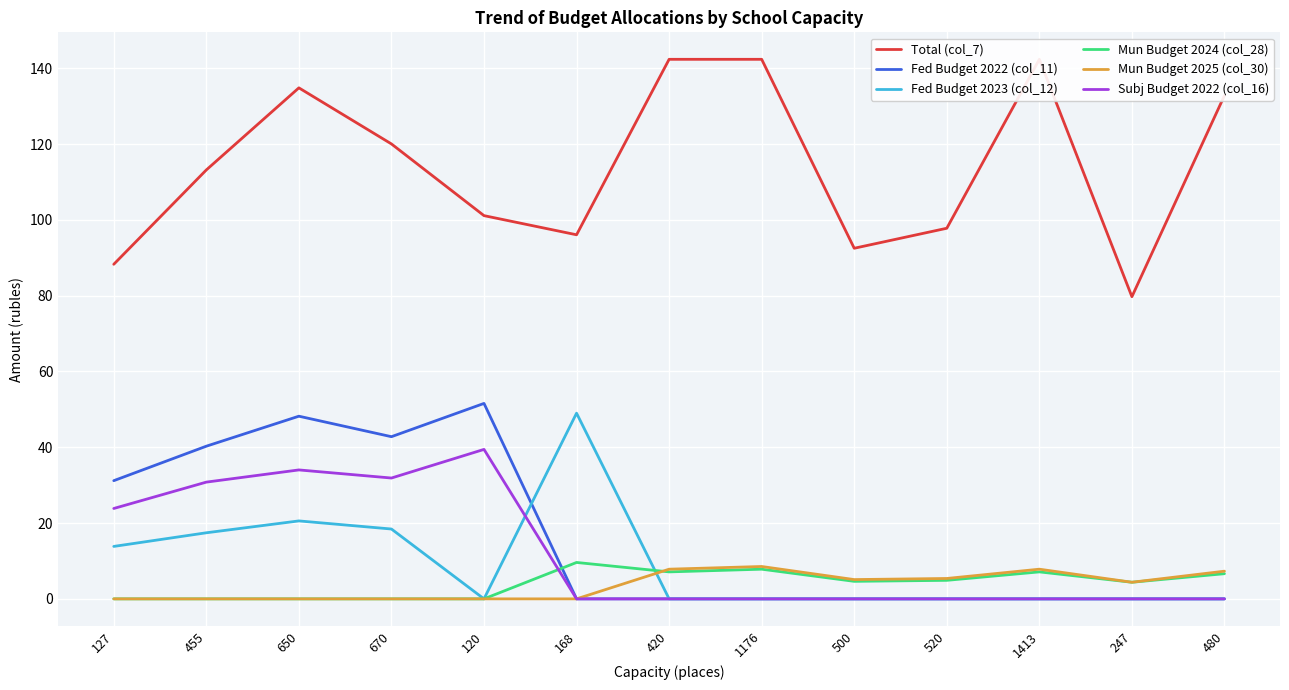

Reading left to right, transcribe all the data shown in this chart.

Total (col_7): 127=88.3	455=113.2	650=134.8	670=120.0	120=101.1	168=96.1	420=142.3	1176=142.3	500=92.5	520=97.8	1413=142.3	247=79.7	480=132.8
Fed Budget 2022 (col_11): 127=31.2	455=40.3	650=48.2	670=42.8	120=51.6	168=0.0	420=0.0	1176=0.0	500=0.0	520=0.0	1413=0.0	247=0.0	480=0.0
Fed Budget 2023 (col_12): 127=13.8	455=17.4	650=20.6	670=18.4	120=0.0	168=49.0	420=0.0	1176=0.0	500=0.0	520=0.0	1413=0.0	247=0.0	480=0.0
Mun Budget 2024 (col_28): 127=0.0	455=0.0	650=0.0	670=0.0	120=0.0	168=9.6	420=7.1	1176=7.8	500=4.6	520=4.9	1413=7.1	247=4.4	480=6.6
Mun Budget 2025 (col_30): 127=0.0	455=0.0	650=0.0	670=0.0	120=0.0	168=0.0	420=7.8	1176=8.5	500=5.1	520=5.4	1413=7.8	247=4.4	480=7.3
Subj Budget 2022 (col_16): 127=23.8	455=30.8	650=34.0	670=31.9	120=39.4	168=0.0	420=0.0	1176=0.0	500=0.0	520=0.0	1413=0.0	247=0.0	480=0.0